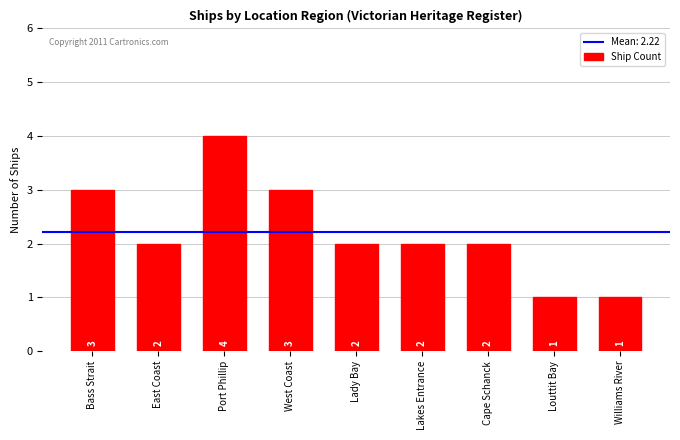

What is the sum of the values at Lady Bay and Lakes Entrance?

4